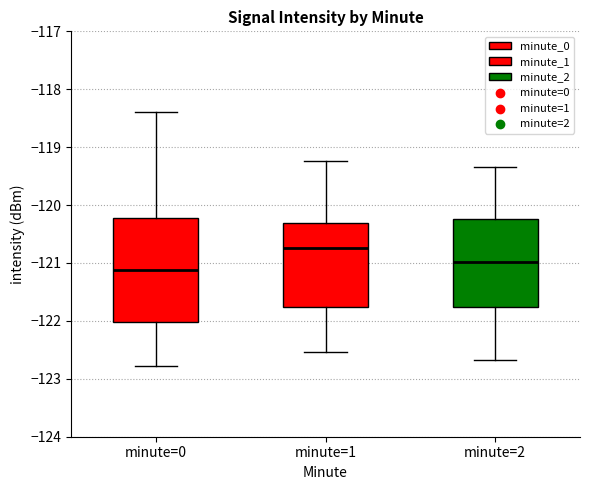

Reading left to right, transcribe this box plot: for each box, give where its median line is, the range the box spans, and where its two whiskers end, as read against the y-axis. The values are not printed on the chart, so give them approximately, as read against the axis.

minute=0: median -121.1, box -122.0 to -120.2, whiskers -122.8 to -118.4
minute=1: median -120.7, box -121.8 to -120.3, whiskers -122.5 to -119.2
minute=2: median -121.0, box -121.8 to -120.2, whiskers -122.7 to -119.3